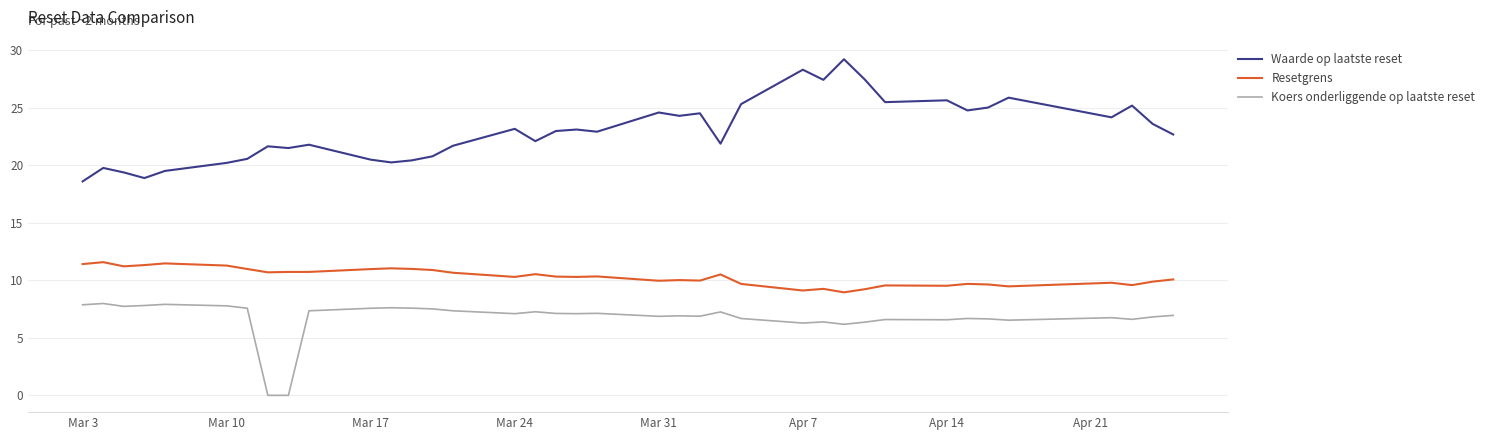

How many lines are shown in the chart?

3